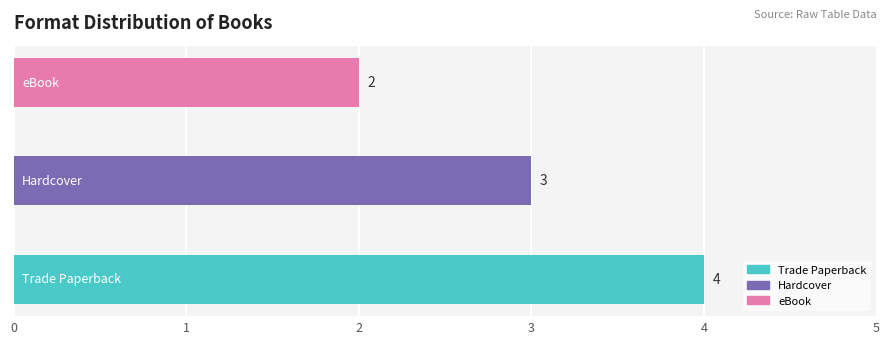

Count the values in the range 2 to 4.

3